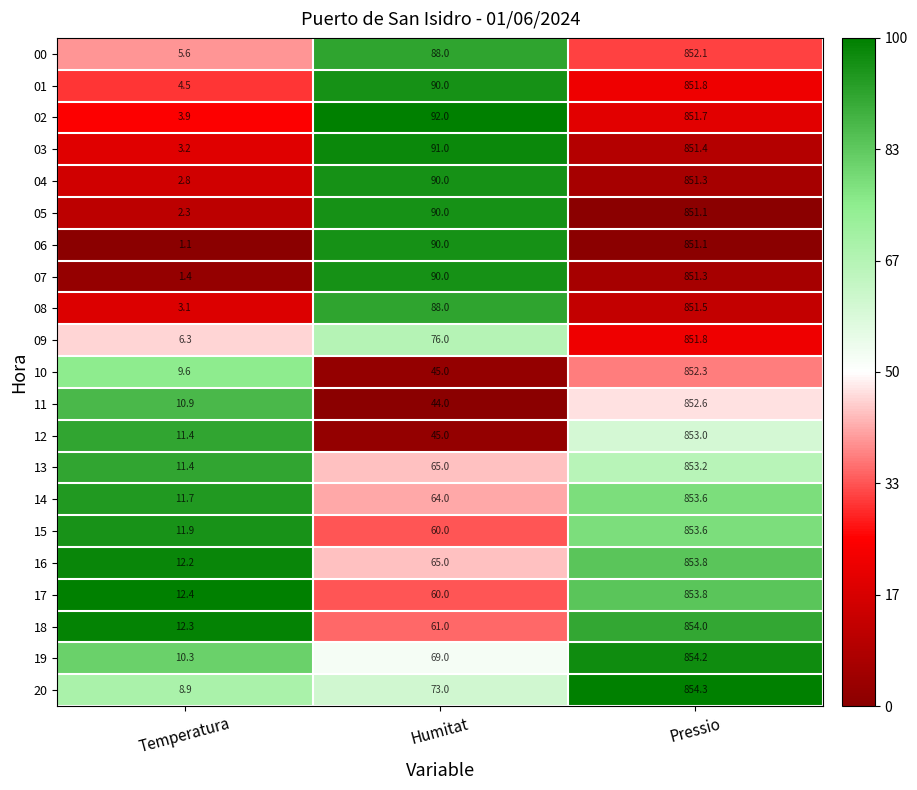

Rank the categories by 02 value from lowest to highest.

Temperatura, Humitat, Pressio